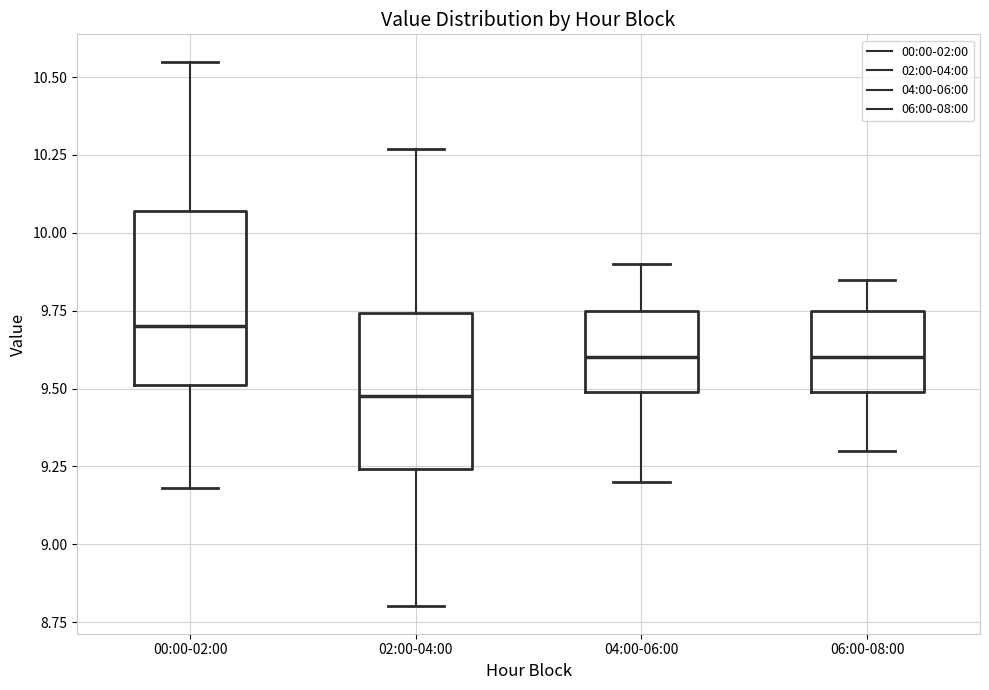

Reading left to right, transcribe this box plot: for each box, give where its median line is, the range the box spans, and where its two whiskers end, as read against the y-axis. The values are not printed on the chart, so give them approximately, as read against the axis.

00:00-02:00: median 9.70, box 9.50 to 10.05, whiskers 9.20 to 10.55
02:00-04:00: median 9.50, box 9.25 to 9.75, whiskers 8.80 to 10.25
04:00-06:00: median 9.60, box 9.50 to 9.75, whiskers 9.20 to 9.90
06:00-08:00: median 9.60, box 9.50 to 9.75, whiskers 9.30 to 9.85